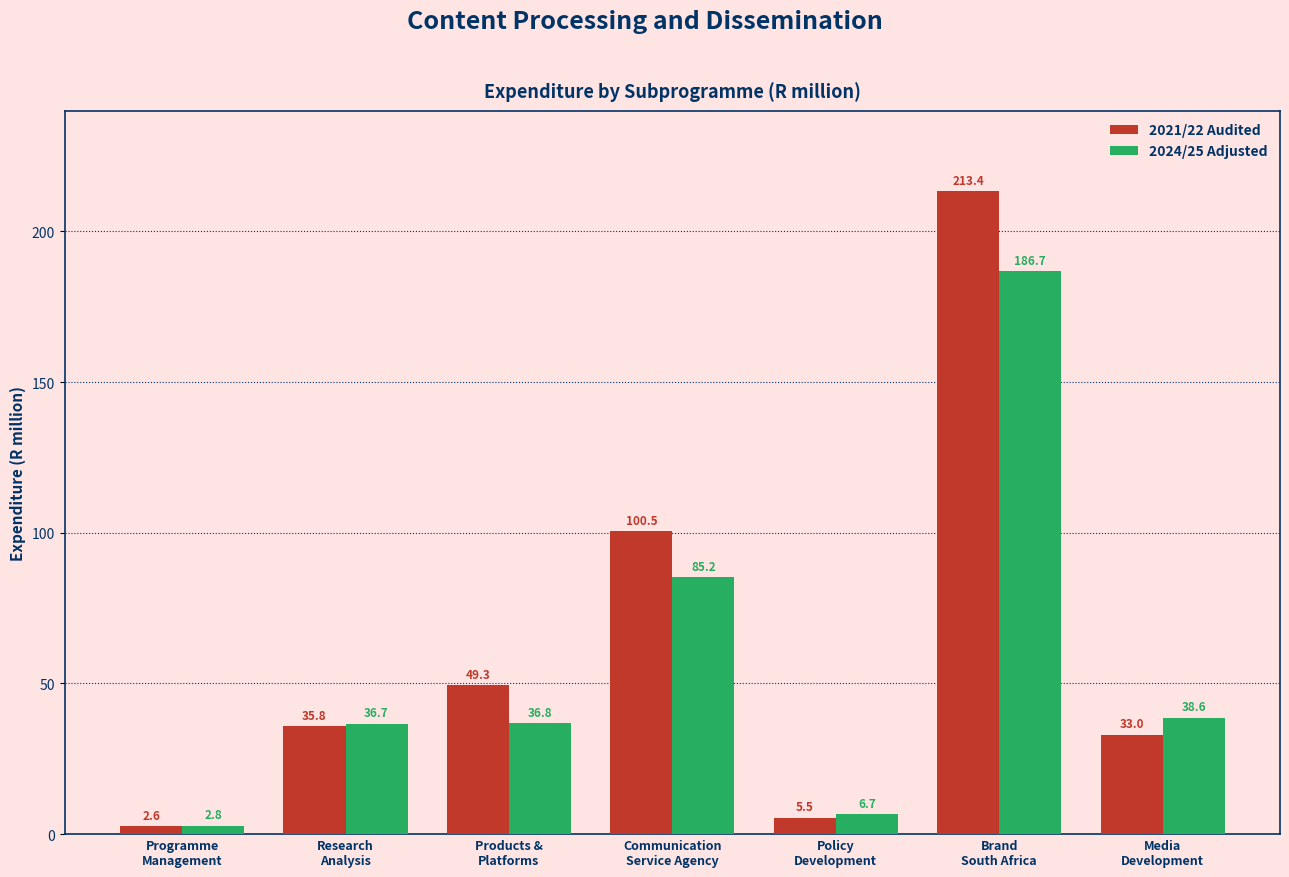

Reading right to left, extract all data points from this chart.

2021/22 Audited: 33.0	213.4	5.5	100.5	49.3	35.8	2.6
2024/25 Adjusted: 38.6	186.7	6.7	85.2	36.8	36.7	2.8